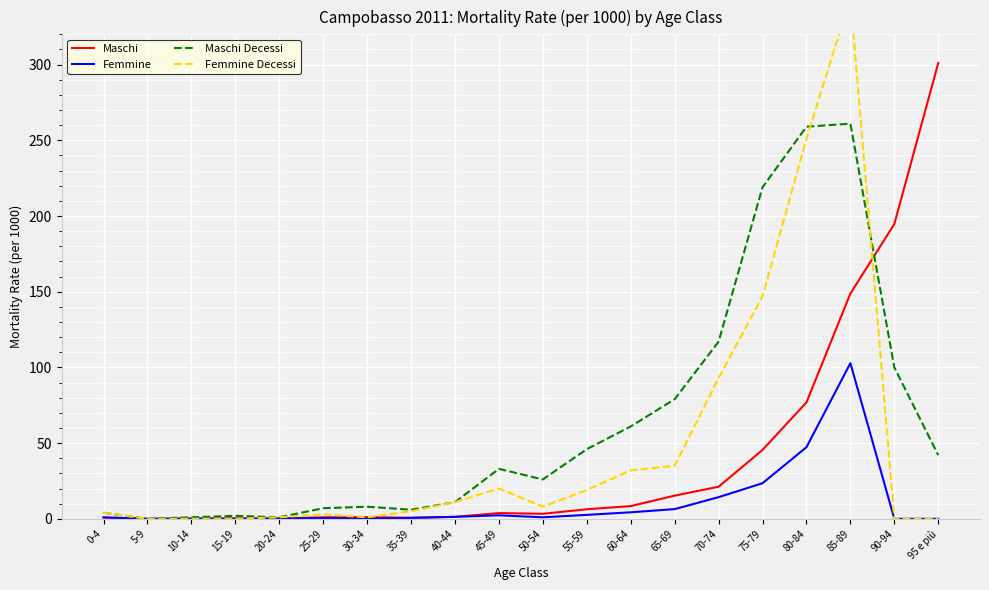

What is the spread (max minus min) of values at 75-79?

195.5